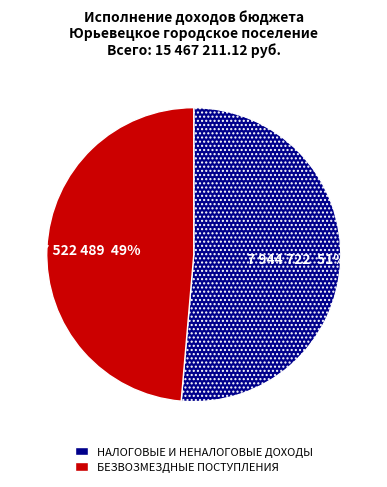

True or false: БЕЗВОЗМЕЗДНЫЕ ПОСТУПЛЕНИЯ accounts for 49% of the total.

True